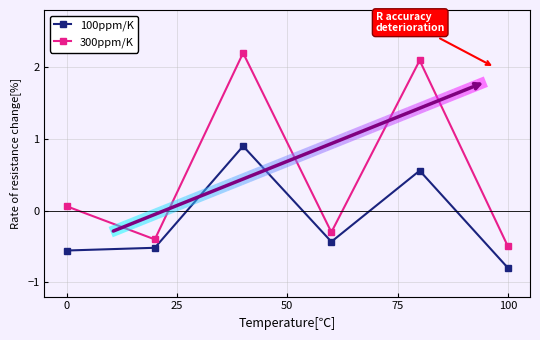

Is it true that 100ppm/K equals -0.5 at 100?

False